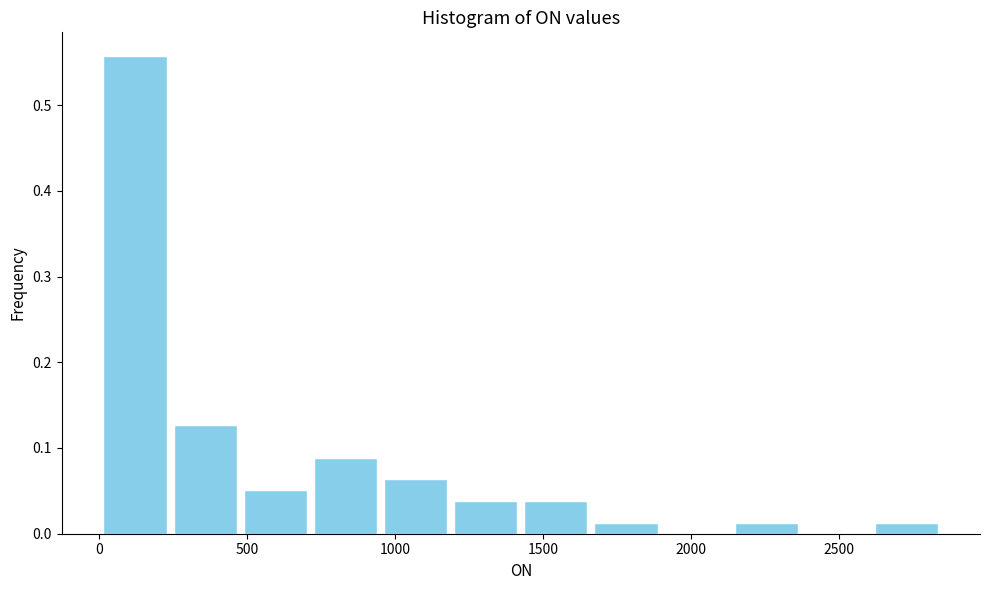

Which range on the x-axis has the tallest bar?

0 to 250